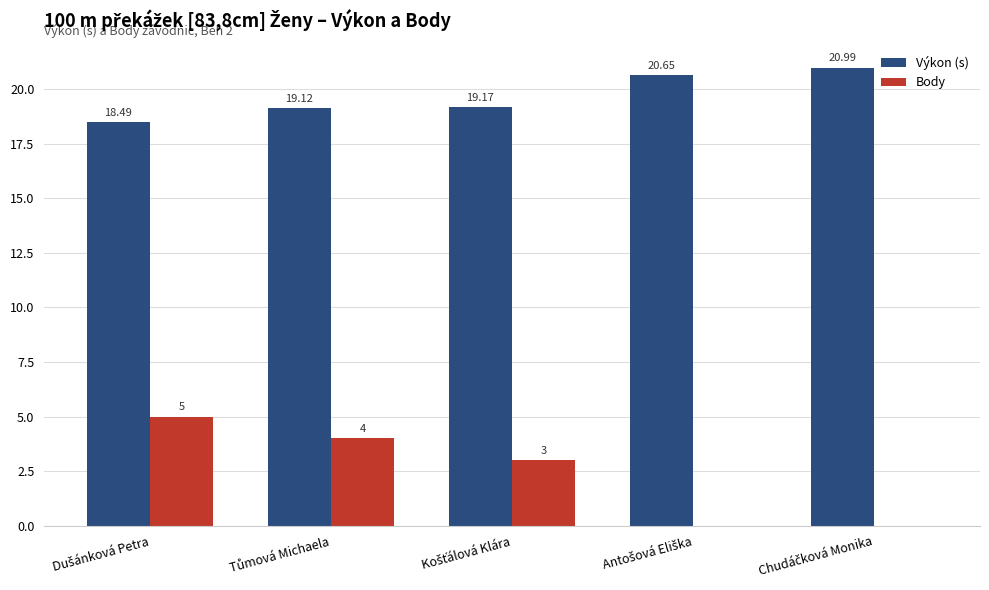

Which series has the largest total across all categories?

Výkon (s)